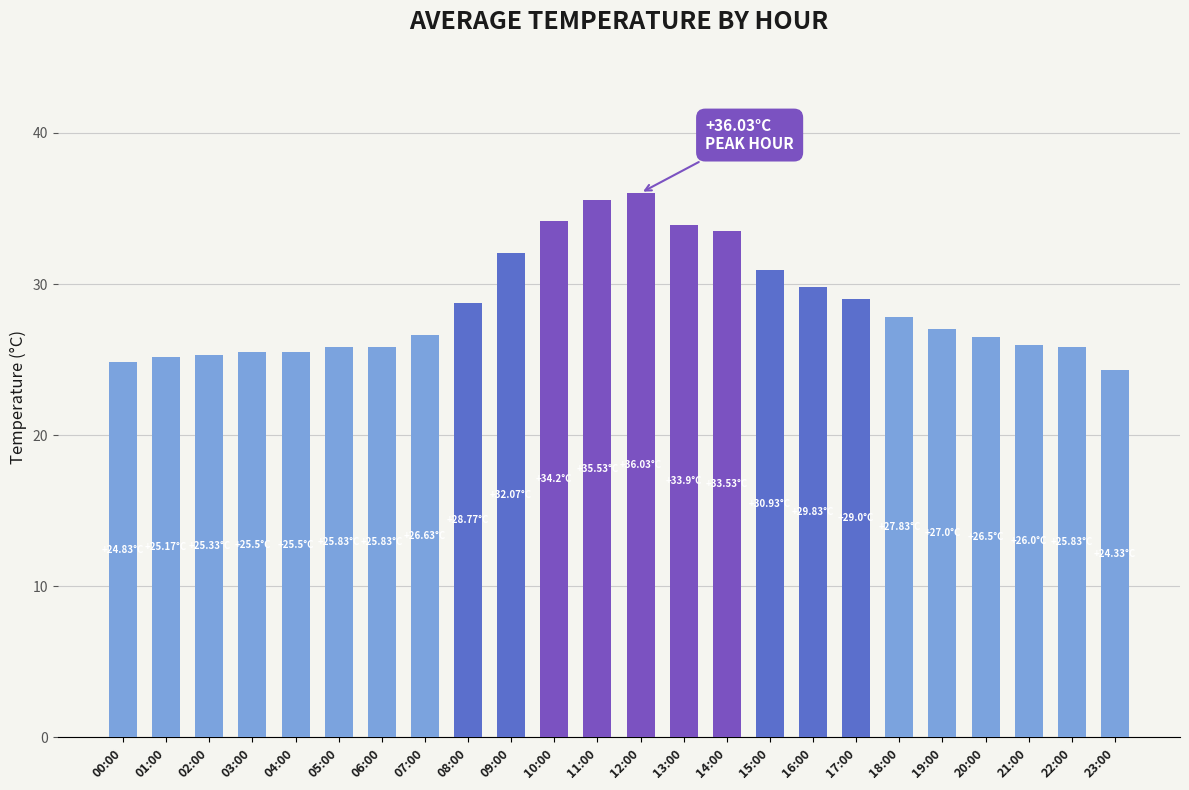

Count the number of data series in this chart.

1